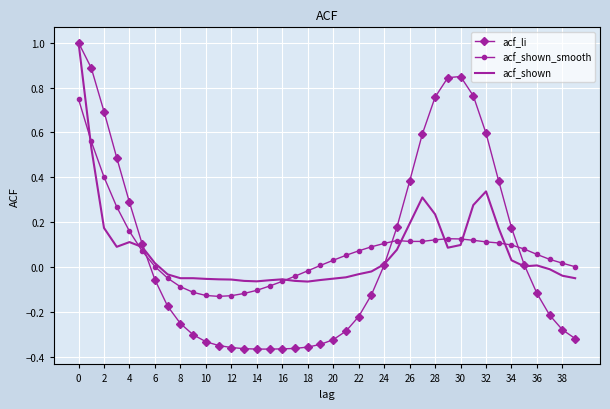

What are all the series names shown in the legend?

acf_li, acf_shown_smooth, acf_shown